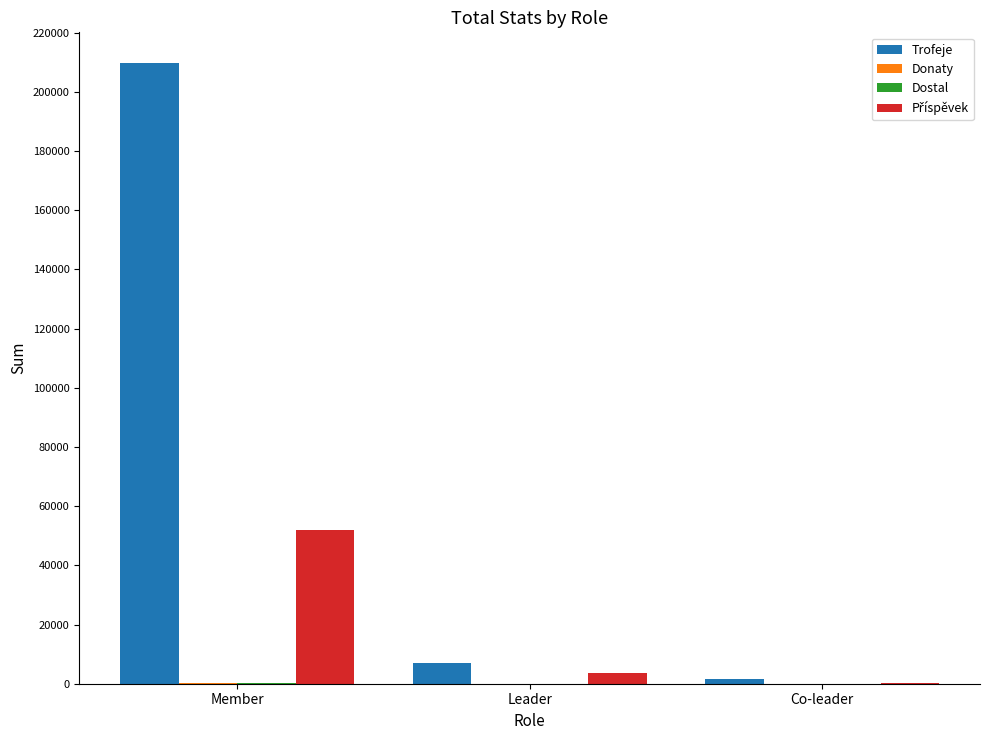

How many groups of bars are there?

3